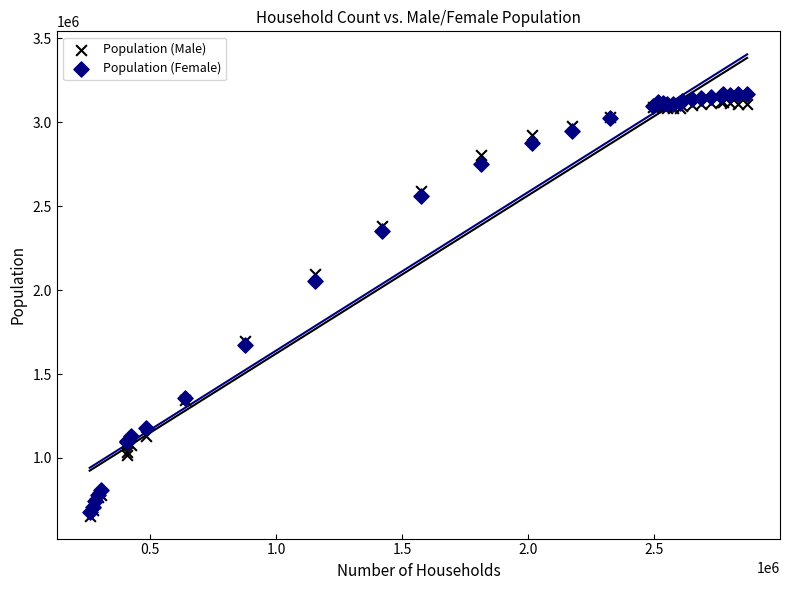

Which series contains the highest Y value?

Population (Female)